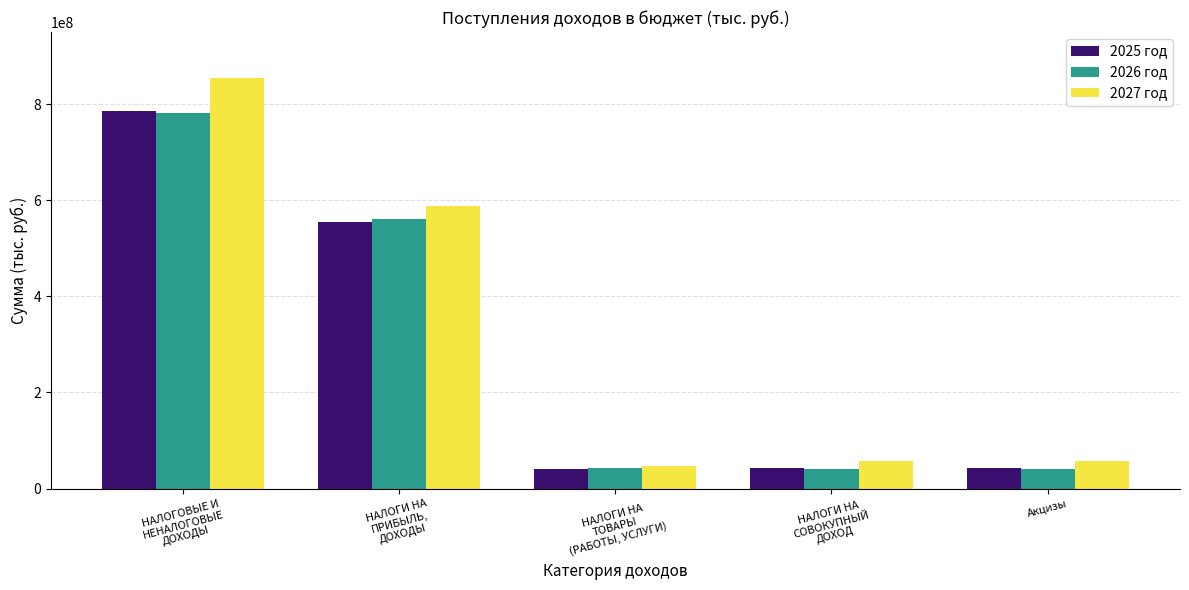

Is it true that 2025 год equals 42523000 at Акцизы?

True